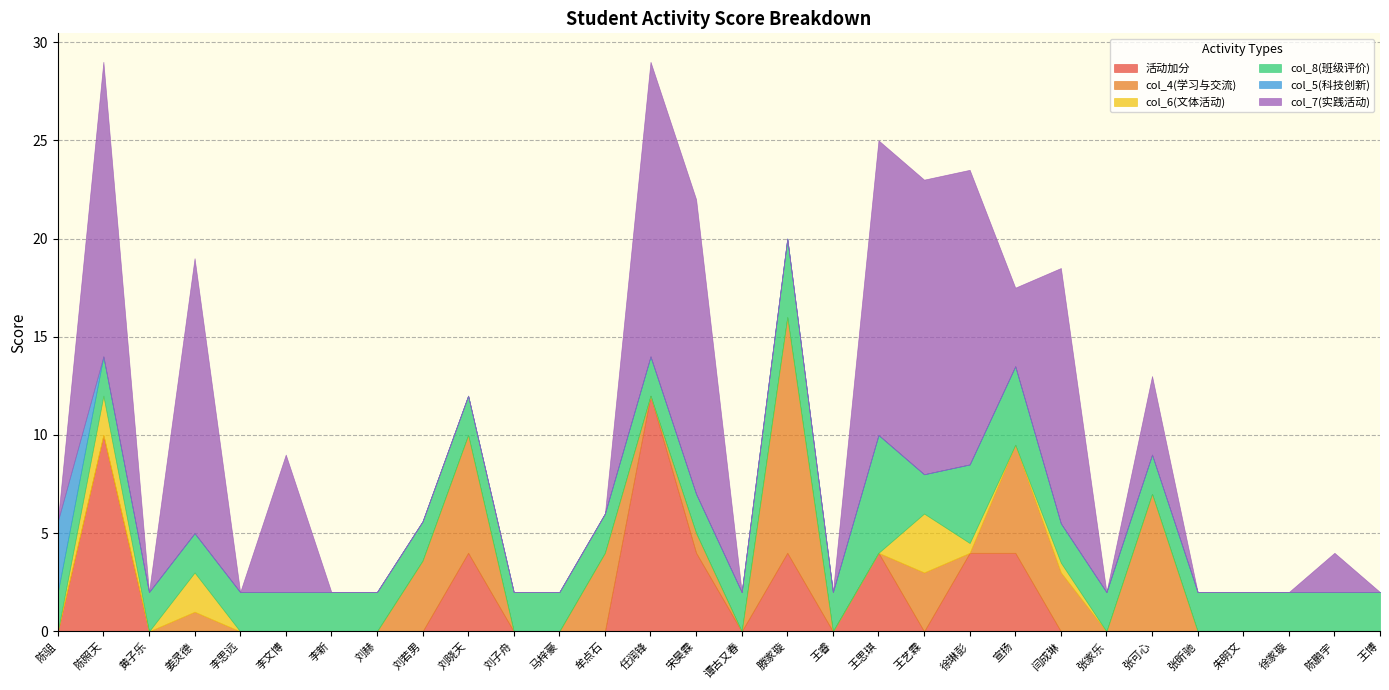

Which category has the lowest value in the col_5(科技创新) series?

陈照天